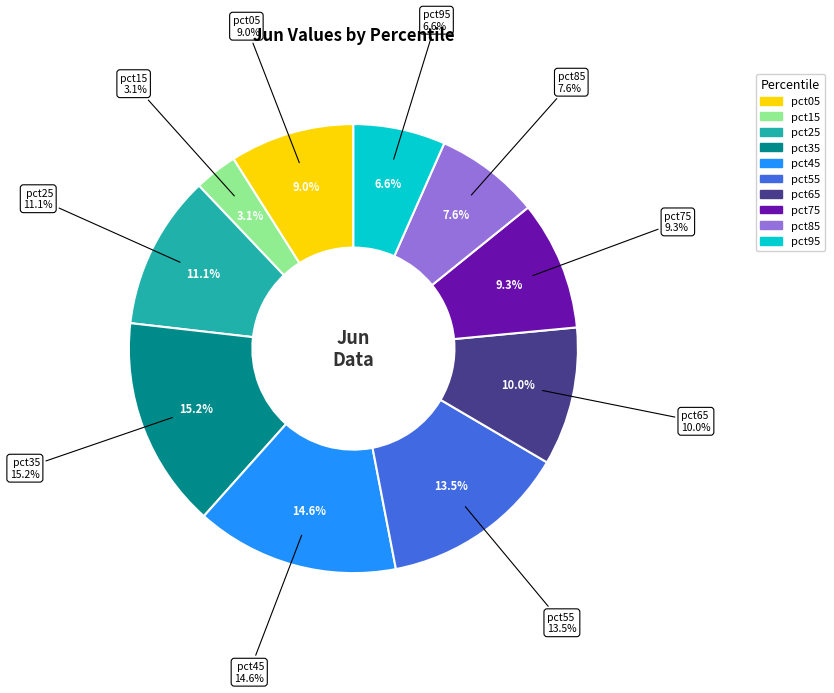

What is the largest slice in the pie chart?

pct35